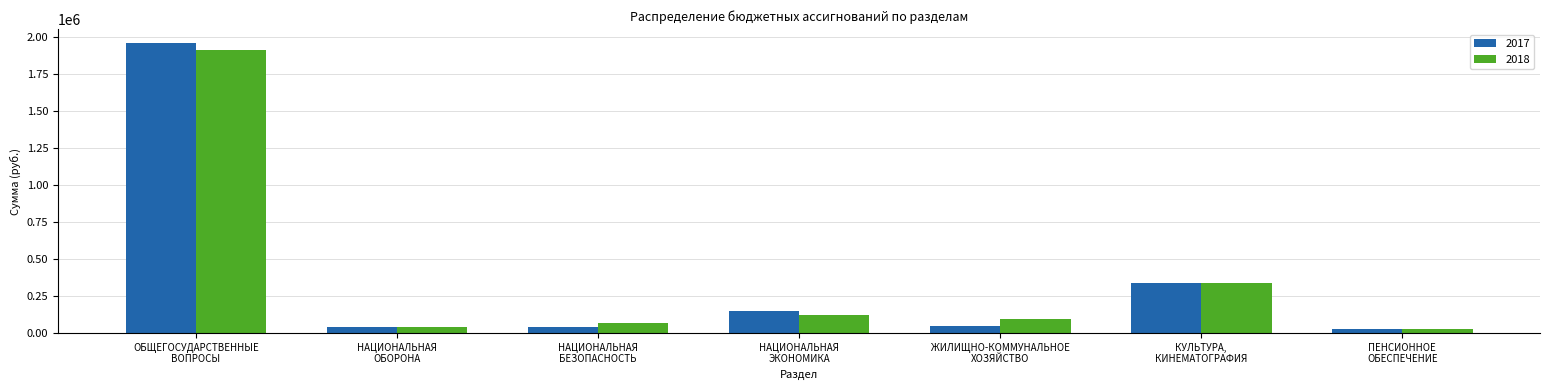

Are the bars horizontal?

No